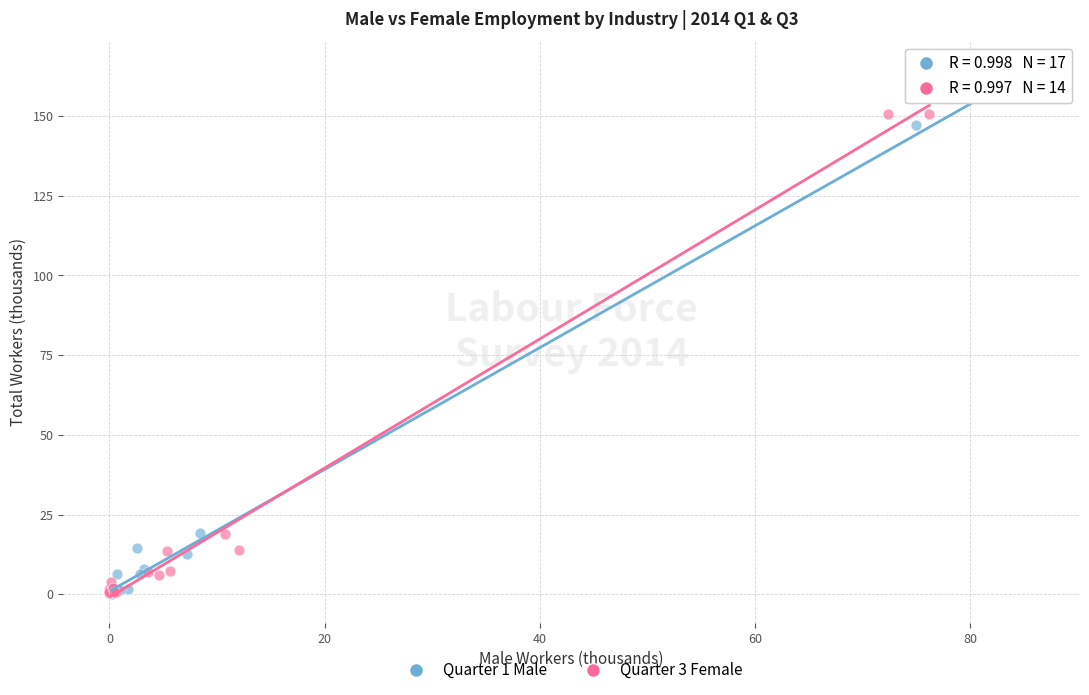

Which series has the widest spread of Y values?

Quarter 1 Male